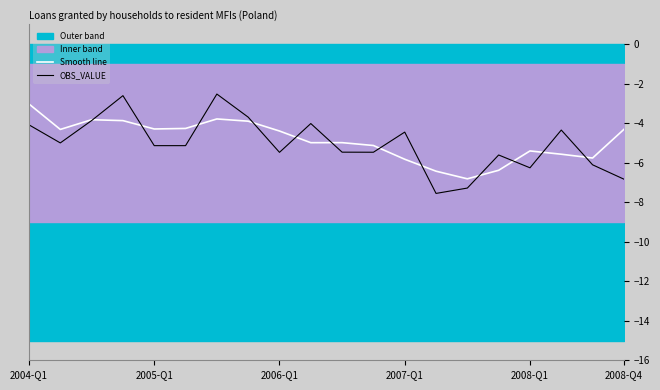

True or false: Smooth line has a value of -5.4 at 2008-Q1.

True